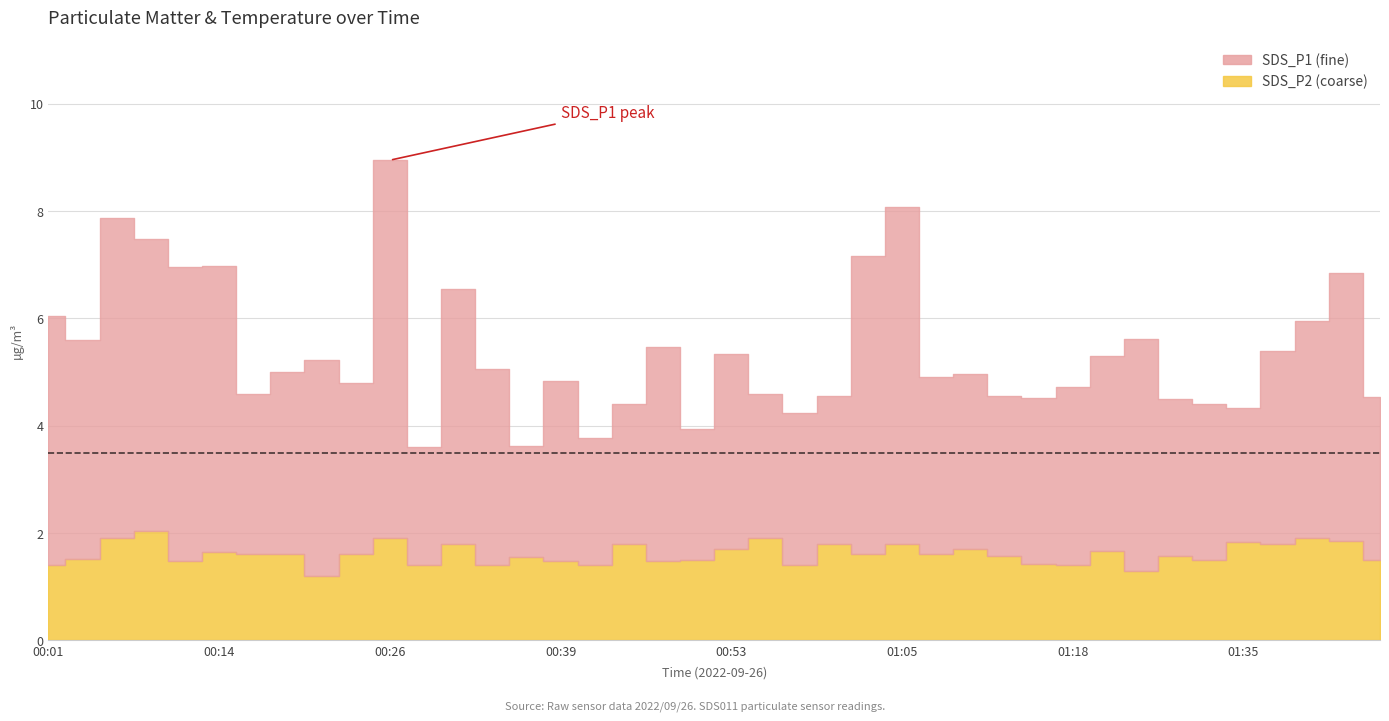

Is the value of SDS_P1 at 00:53 greater than the value of SDS_P2 at 00:26?

Yes